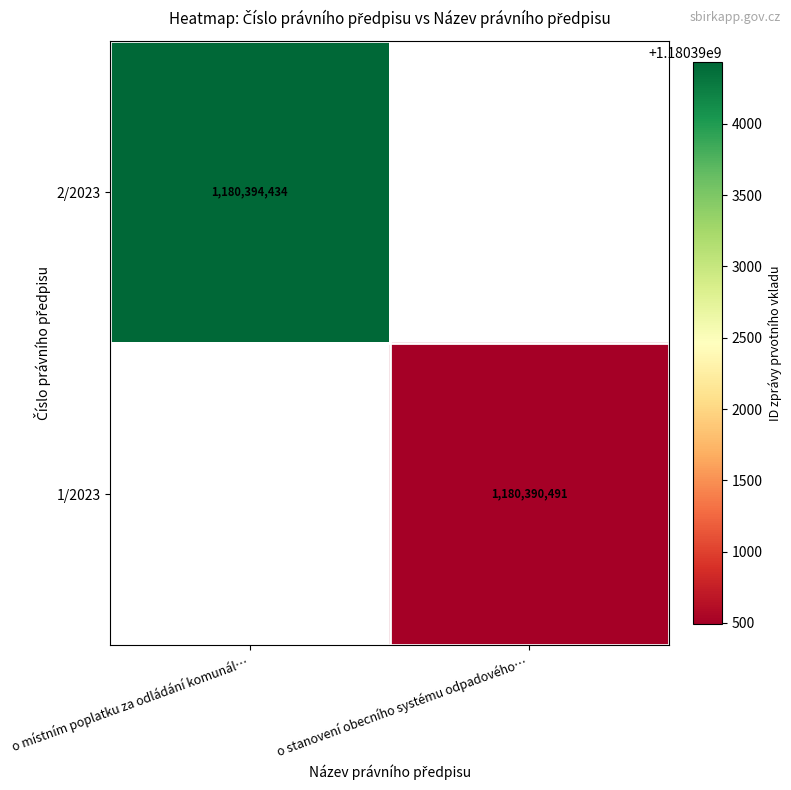

The value of 1/2023 at o stanovení obecního systému odpadového… is 1180390491. True or false?

True